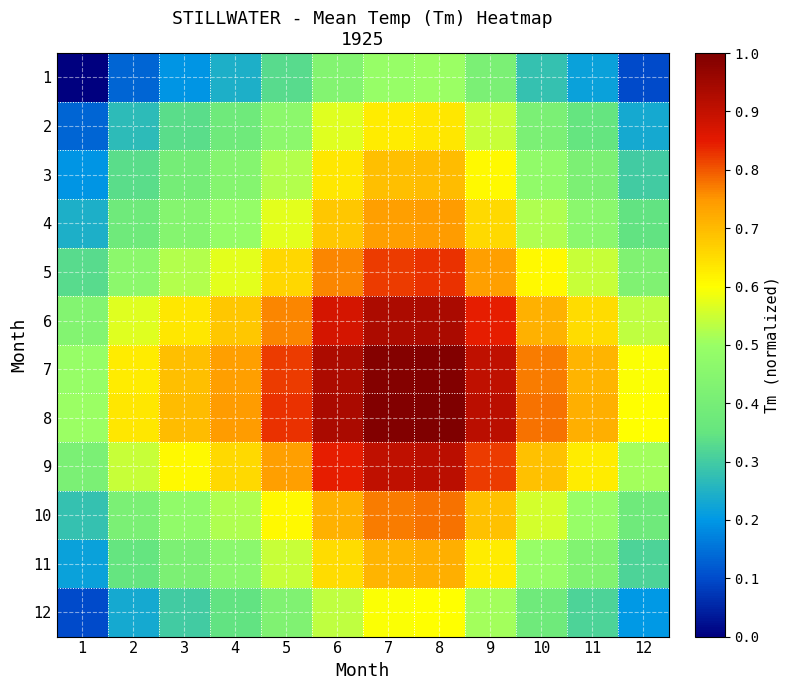

Which series has the largest total across all categories?

8